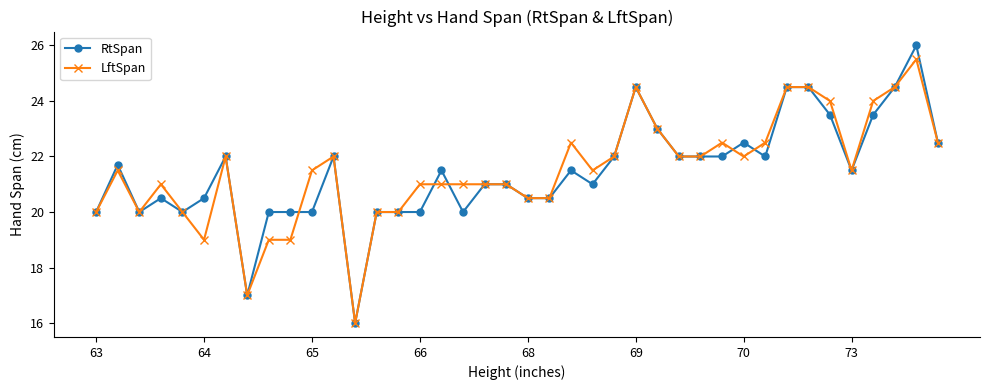

List the series in order of their peak value, lowest first.

LftSpan, RtSpan